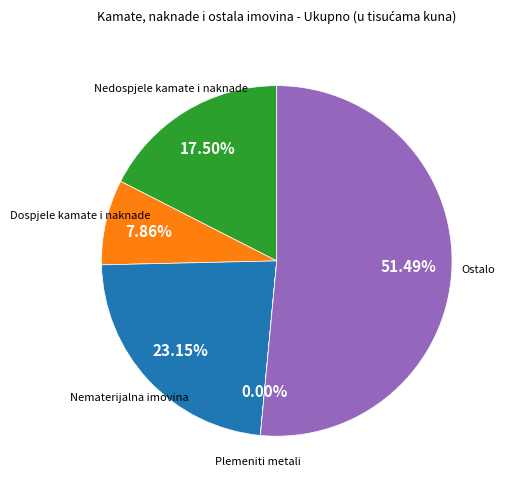

Does any single category account for the majority?

Yes